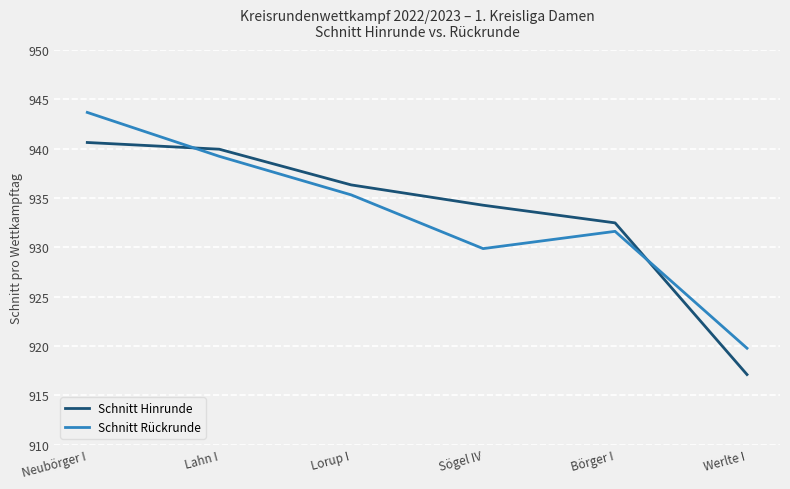

What is the difference between the highest and lowest values at Börger I?

0.9